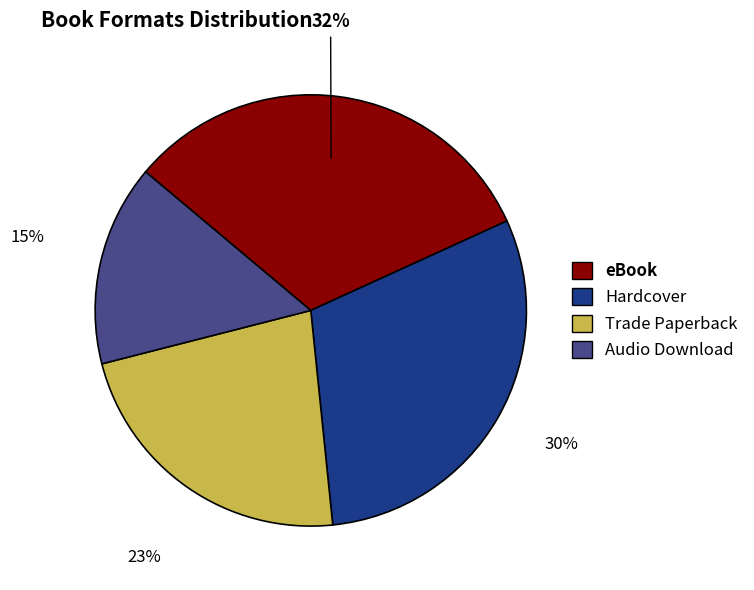

The Trade Paperback slice represents 11% of the pie. True or false?

False